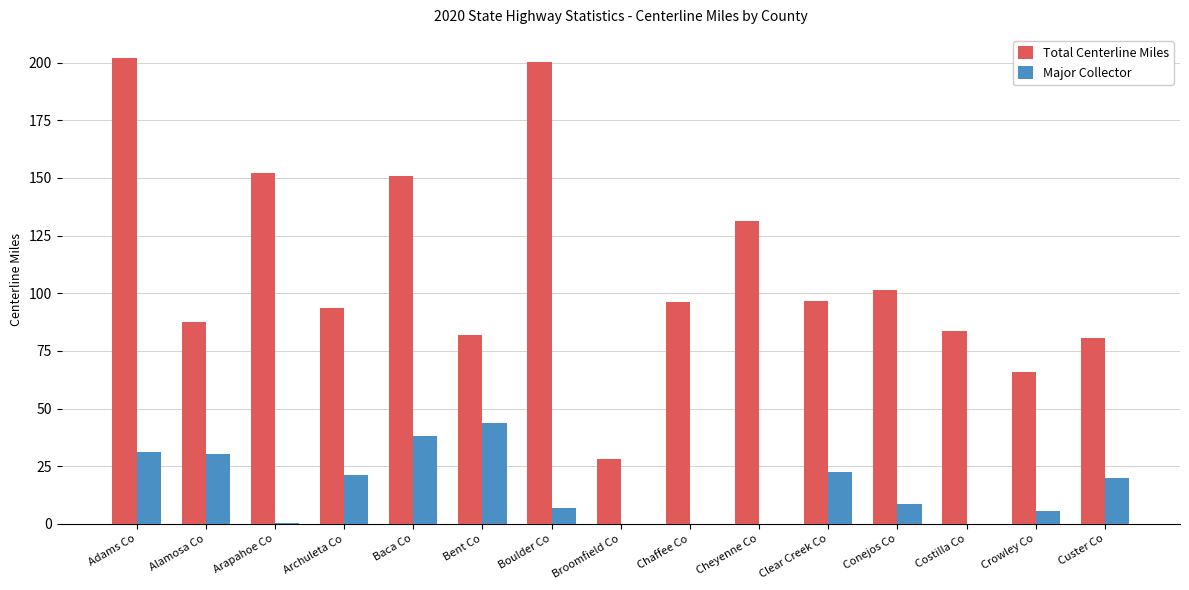

Which series has the largest range (max minus min)?

Total Centerline Miles